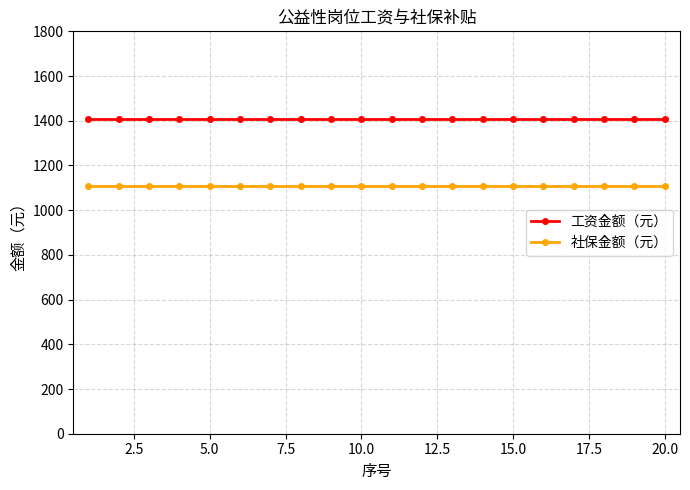

Which series has the largest total across all categories?

工资金额（元）